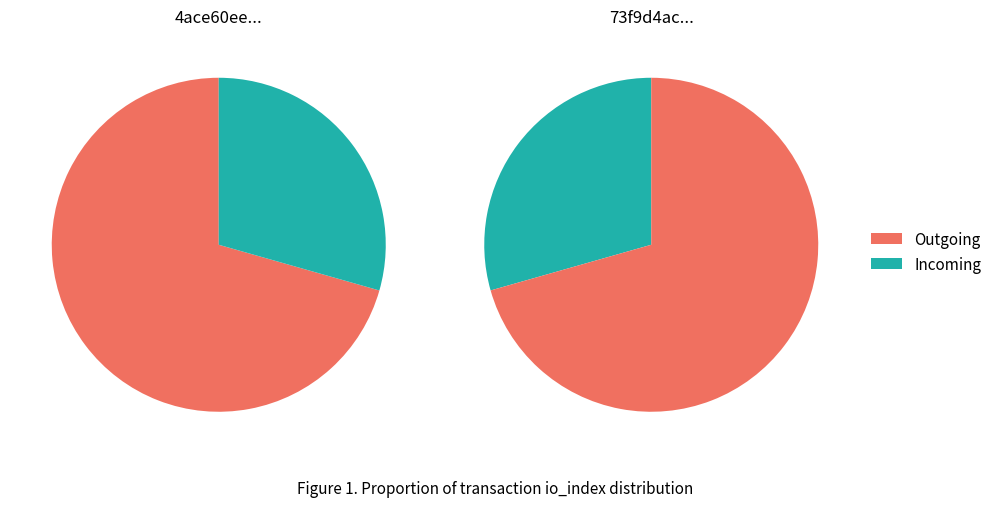

Is it true that io_index=5 is 71% of the pie?

True